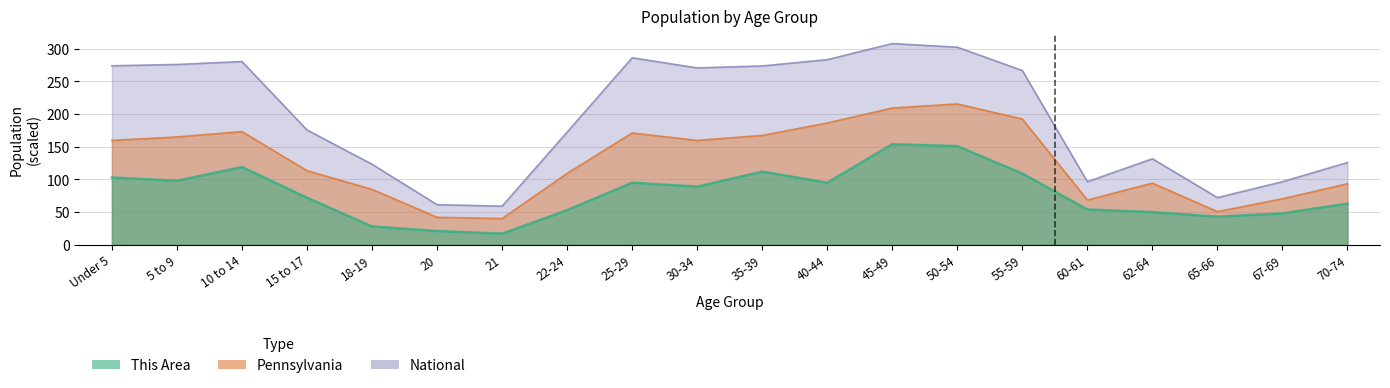

How many interior local valleys does the Pennsylvania series have?

4